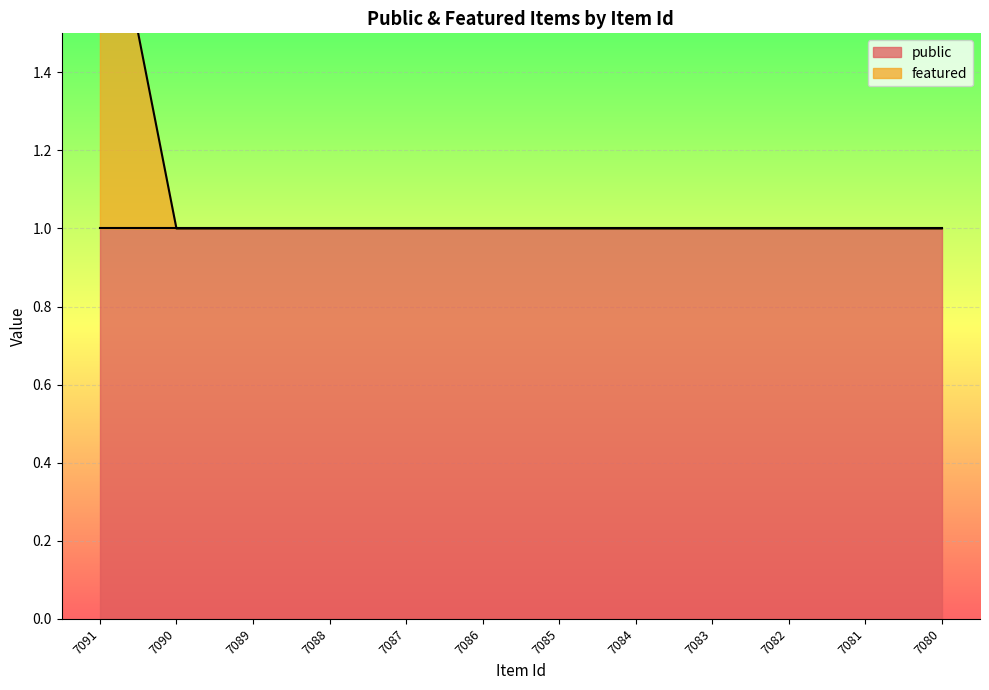

Rank the categories by value from highest to lowest.

7091, 7090, 7089, 7088, 7087, 7086, 7085, 7084, 7083, 7082, 7081, 7080